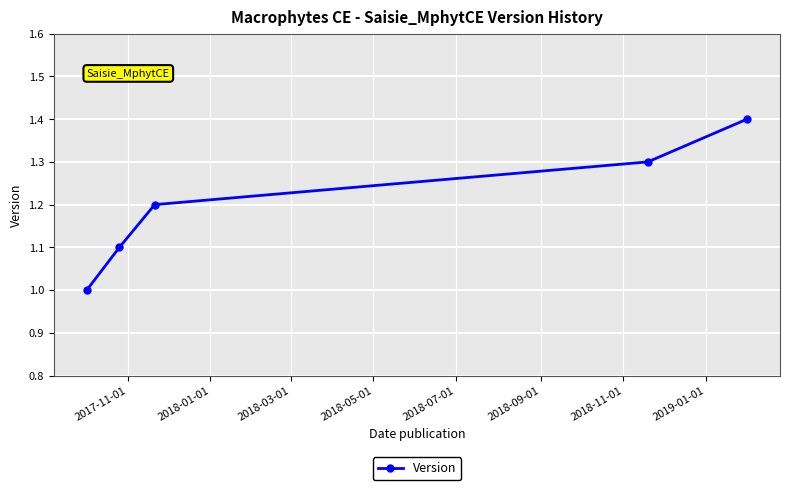

True or false: there are more than 0 points higher than both neighbors.

False